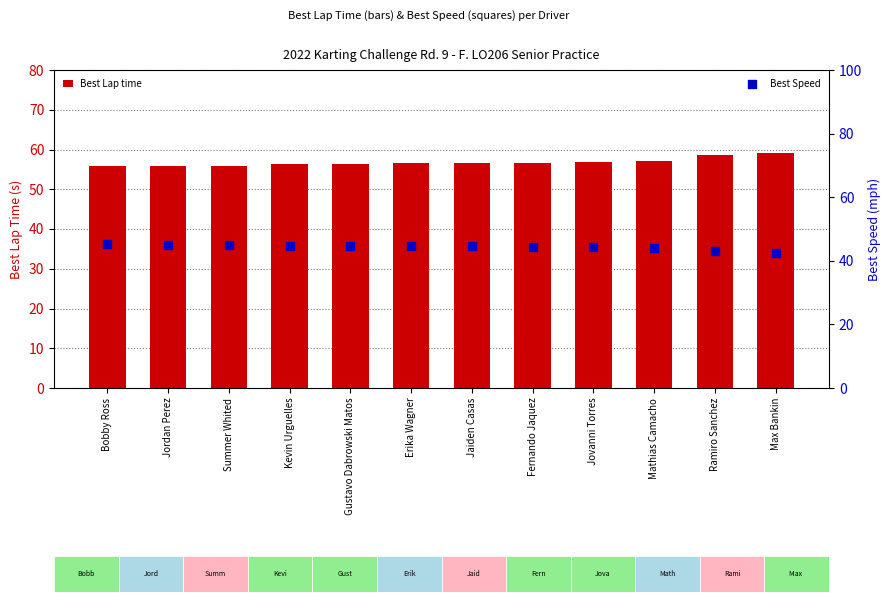

What are all the series names shown in the legend?

Best Lap time, Best Speed